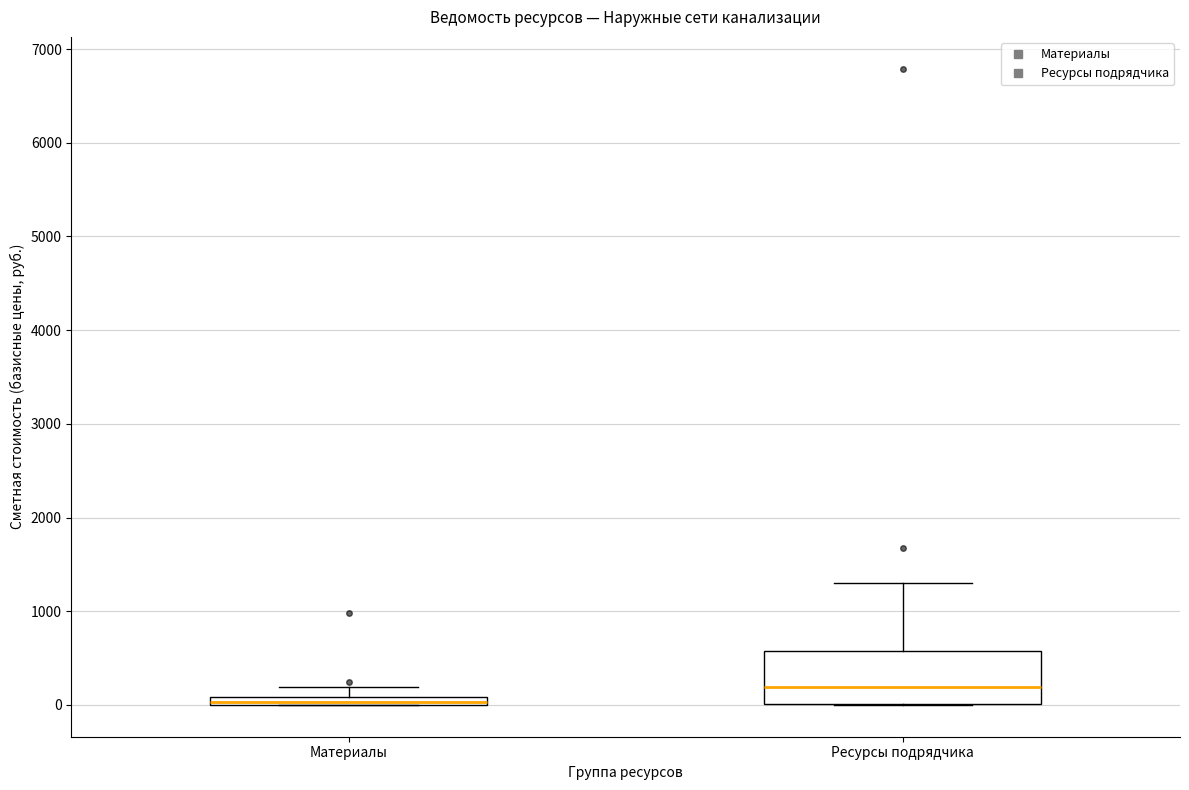

Comparing the boxes themselves (not the whiskers), which one is the tallest?

Ресурсы подрядчика